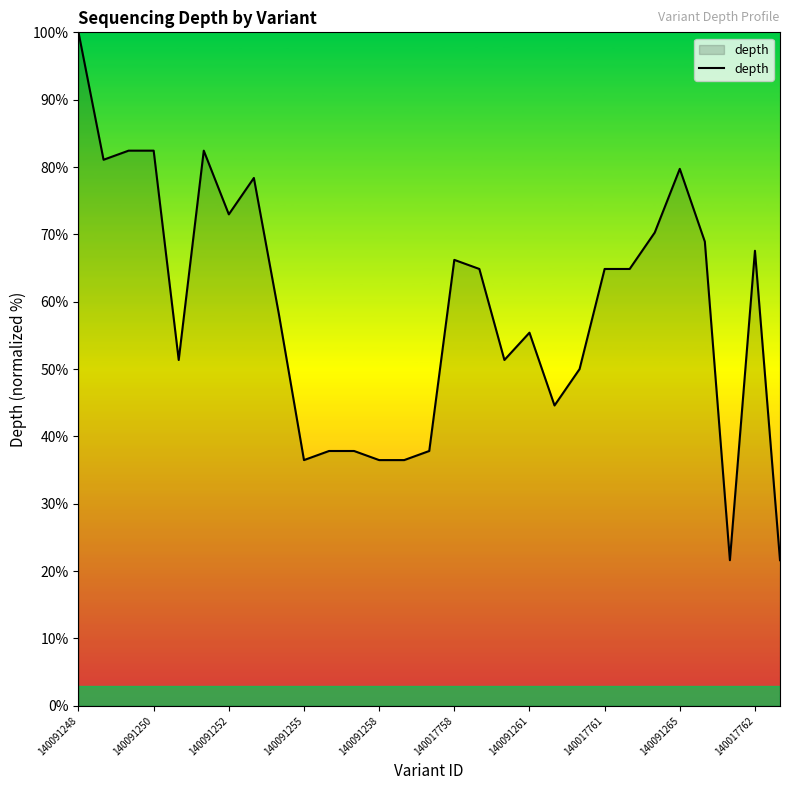

What is the difference between the maximum and minimum values?

78.4